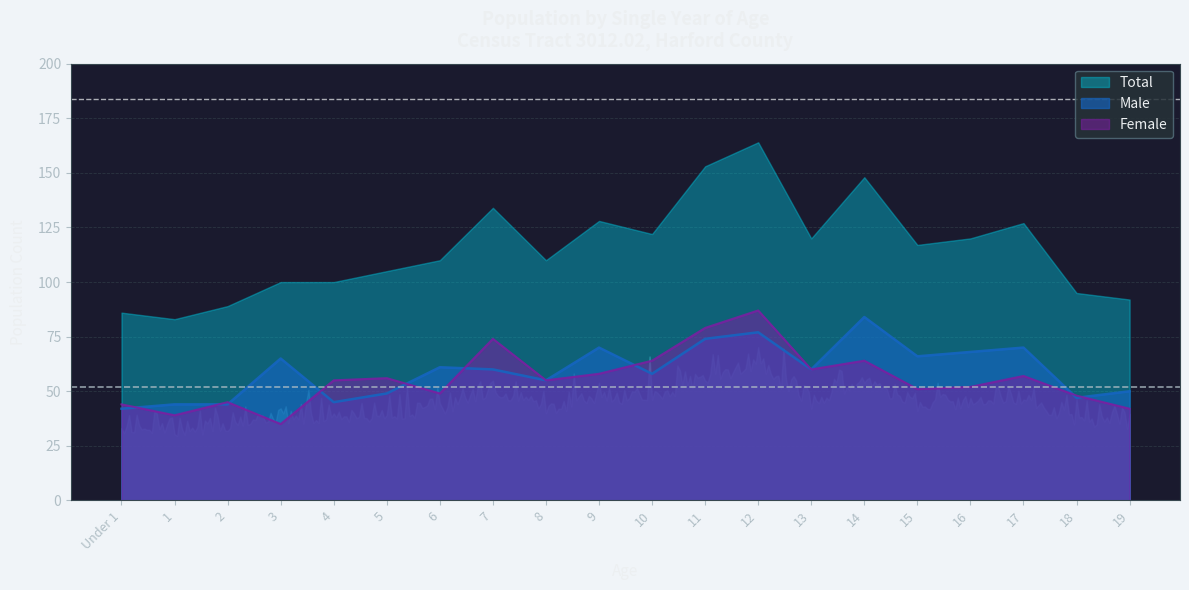

What is the label of the 15th point from the left?

14